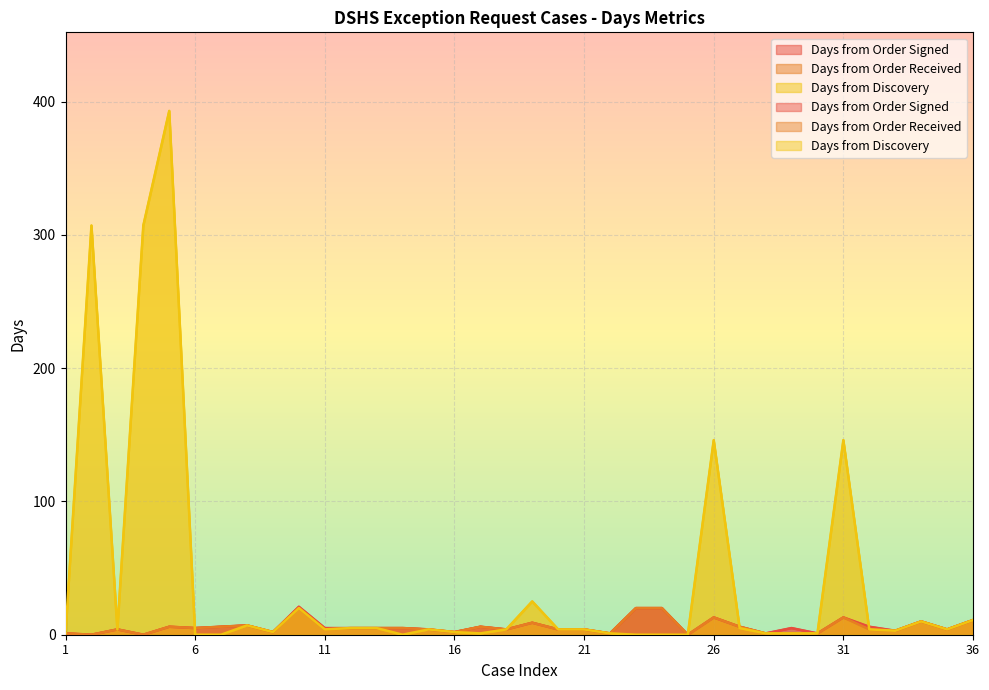

Is it true that Days from Discovery equals 2 at 30?

False